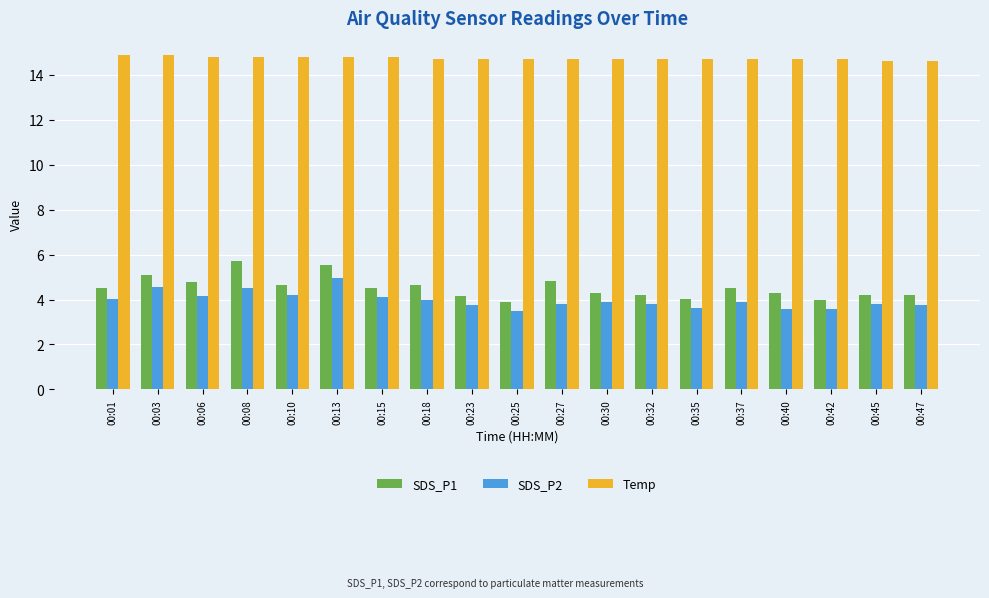

What is the value of the SDS_P2 bar at the 15th from the left?

3.9